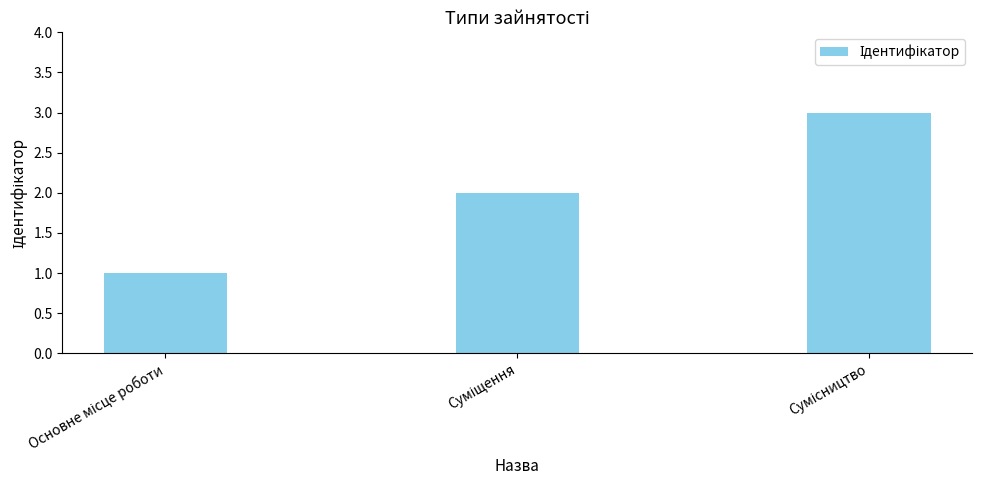

What is the maximum value shown in the chart?

3